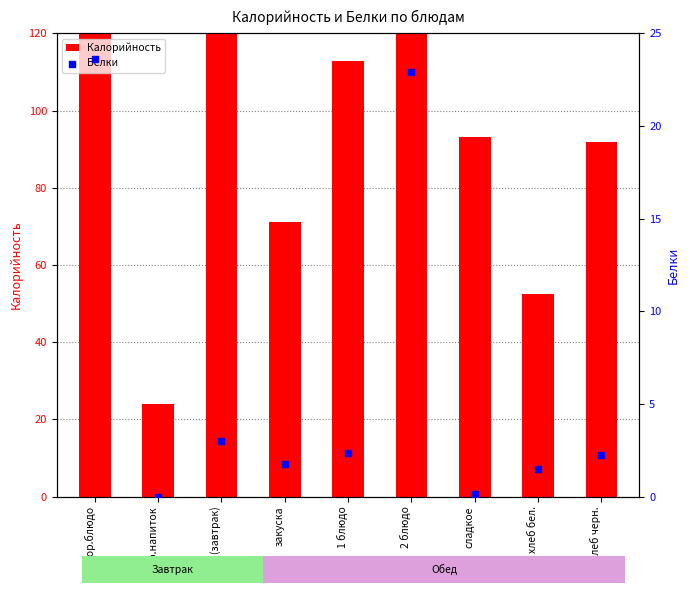

What are all the series names shown in the legend?

Калорийность, Белки